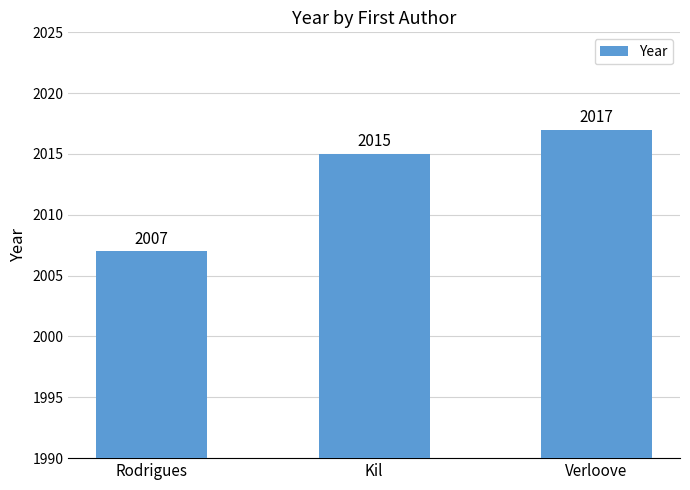

How many data points does each series have?

3